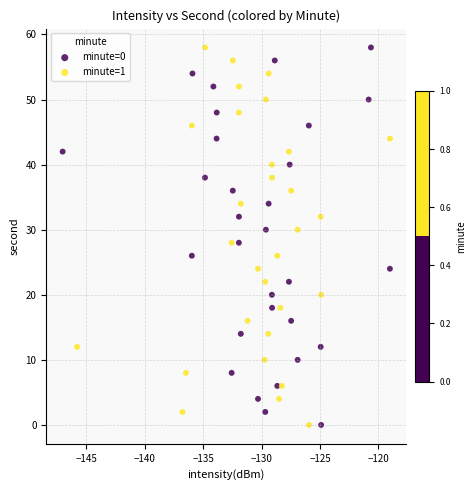

What are all the series names shown in the legend?

minute=0, minute=1